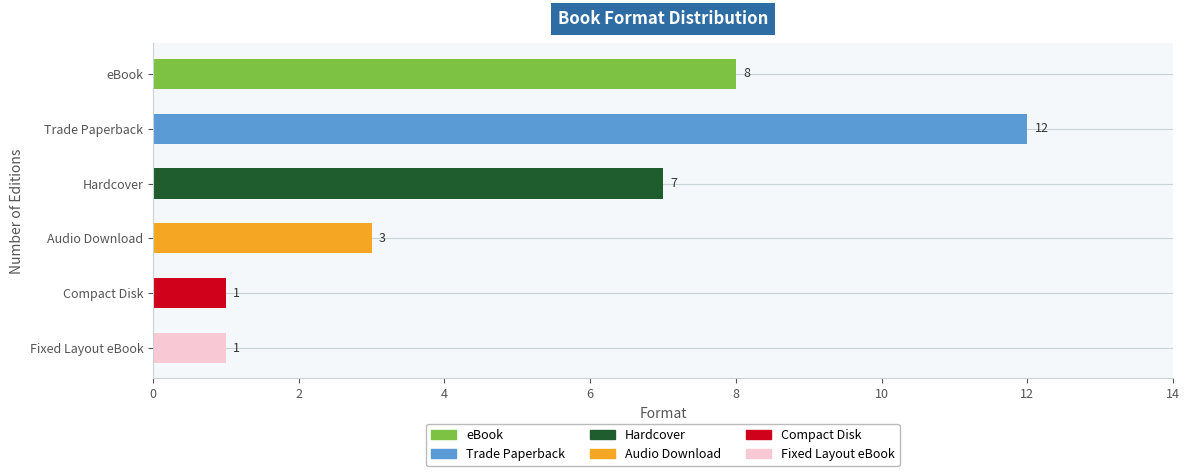

What is the label of the 6th bar from the left?

Fixed Layout eBook